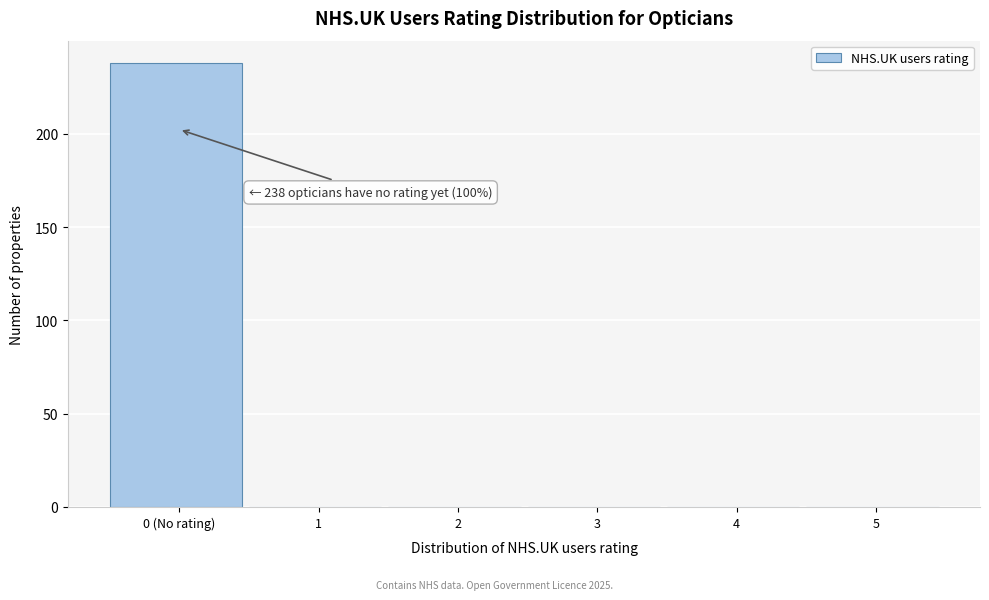

Reading left to right, list all the values displayed in this chart.

0 (No rating)=238	1=0	2=0	3=0	4=0	5=0